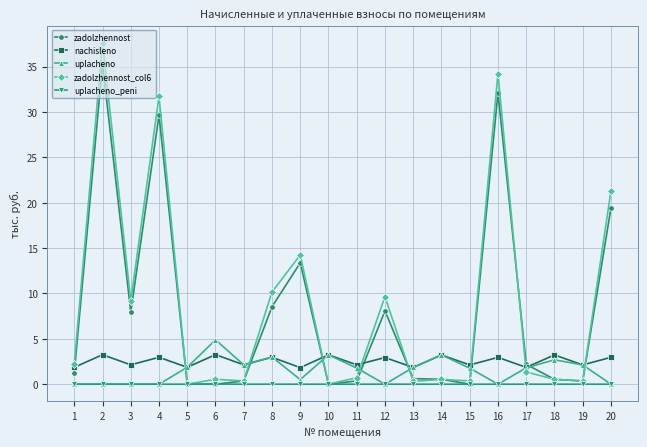

The zadolzhennost series shows -14.5 at 15. True or false?

False